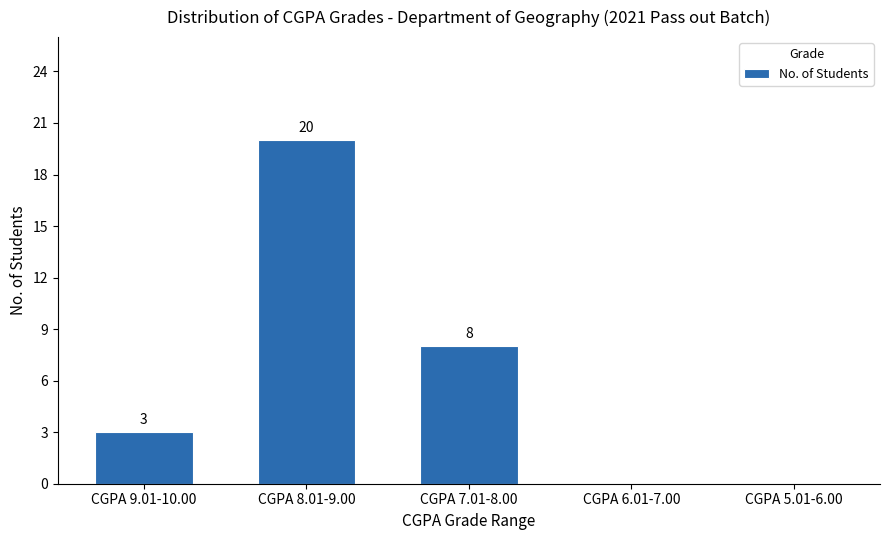

Reading left to right, what are all the values shown in this chart?

CGPA 9.01-10.00=3	CGPA 8.01-9.00=20	CGPA 7.01-8.00=8	CGPA 6.01-7.00=0	CGPA 5.01-6.00=0